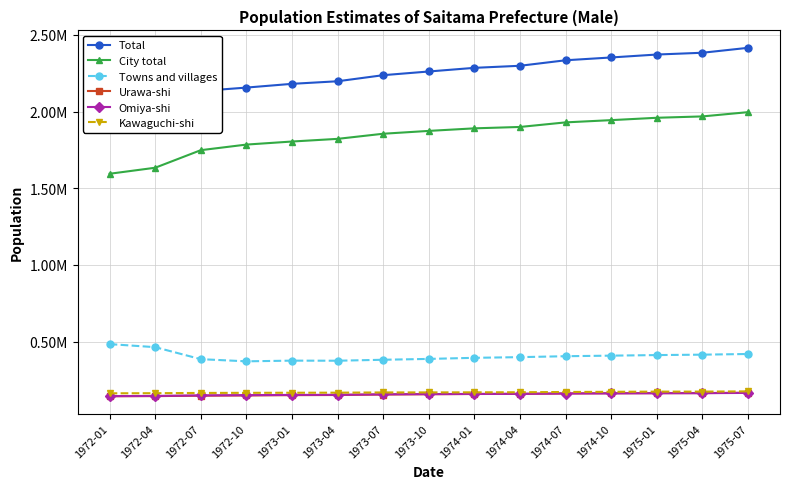

What is the difference between the second highest and minimum values in the Total series?

305158